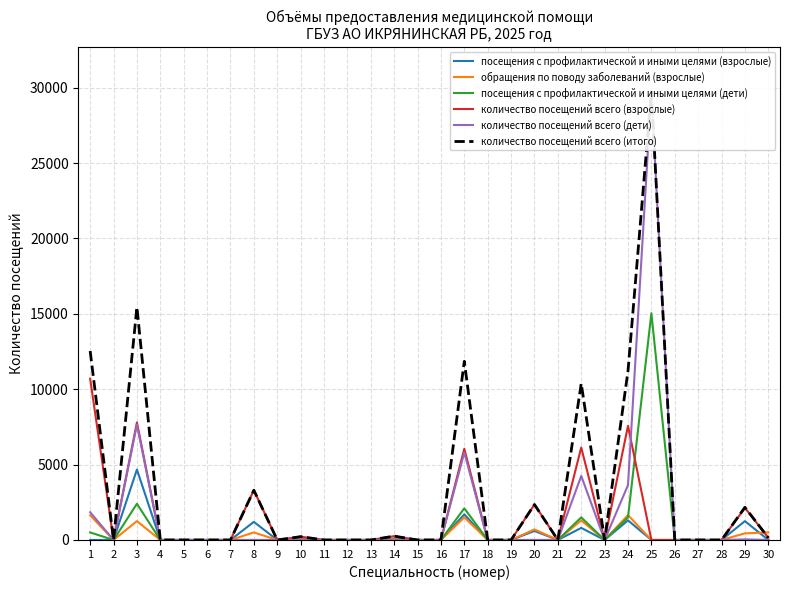

True or false: обращения по поводу заболеваний (взрослые) has more than 2 points higher than both neighbors.

True